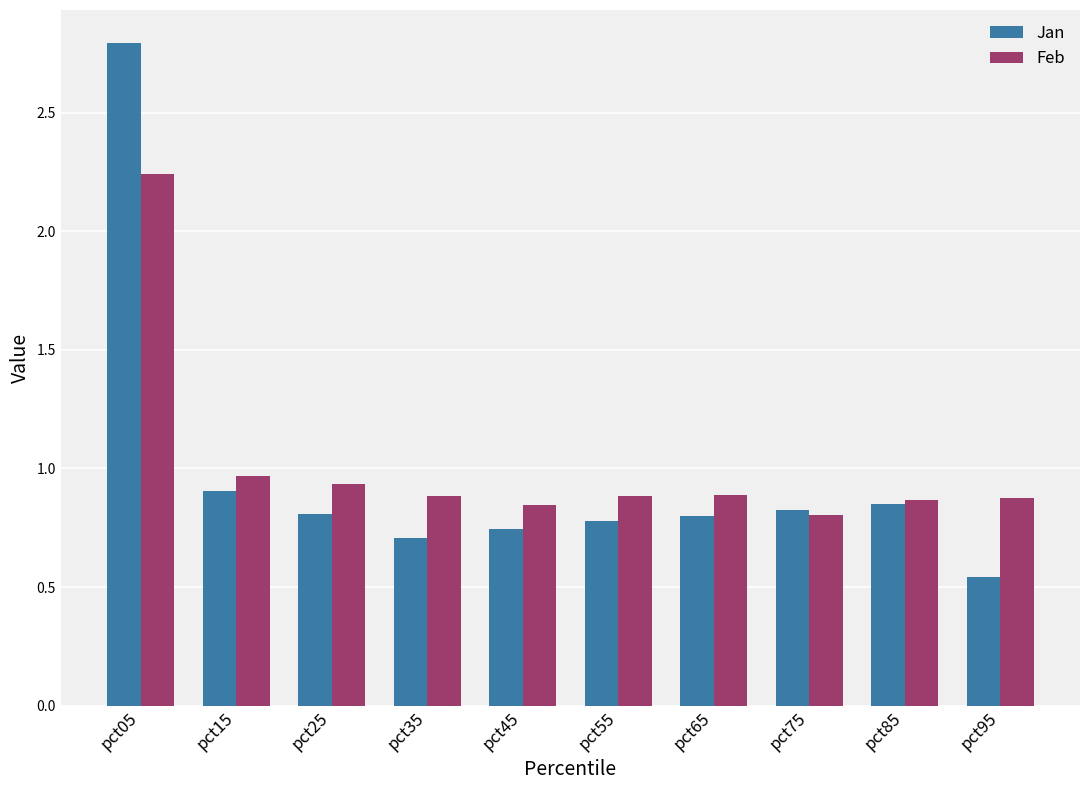

What is the sum of all Feb values?

10.2